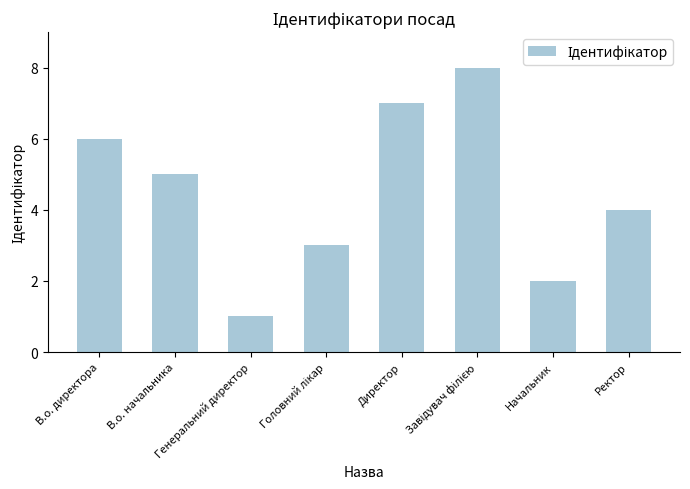

What is the difference between the maximum and minimum values?

7